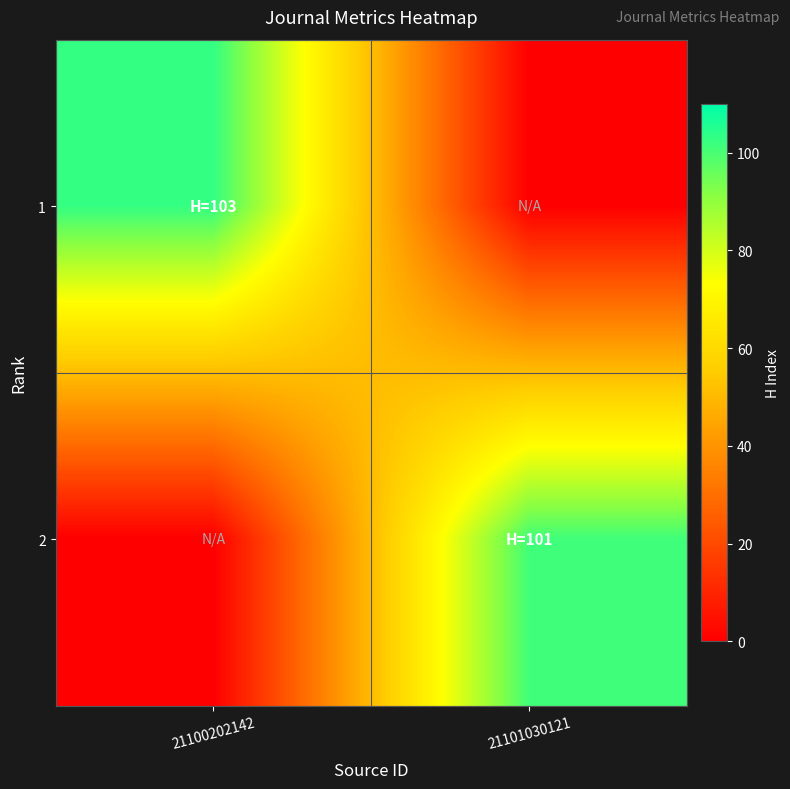

What is the spread (max minus min) of values at 21101030121?

101